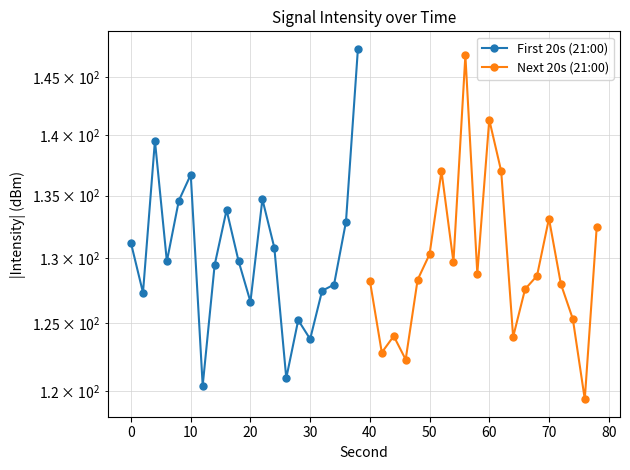

Which series has the largest range (max minus min)?

Next 20s (21:00)